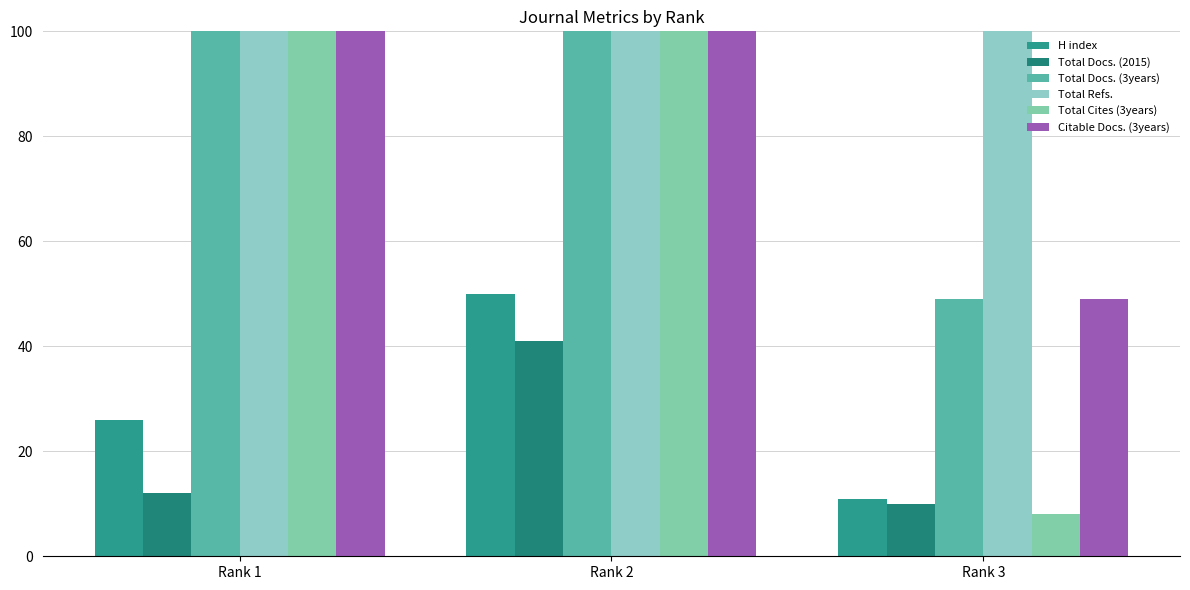

Count the number of data series in this chart.

6